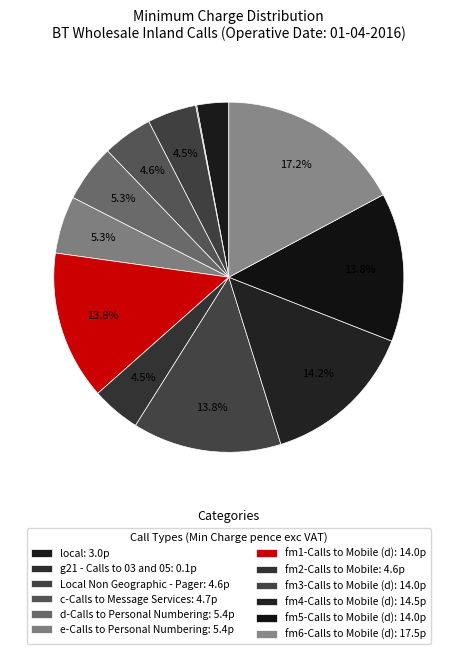

Count the number of slices in the pie.

12